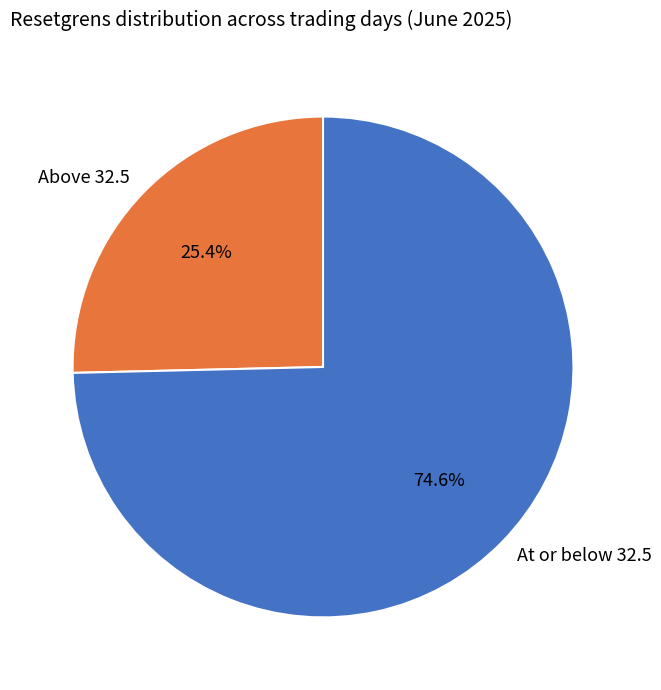

Is there any slice that represents more than half of the pie?

Yes